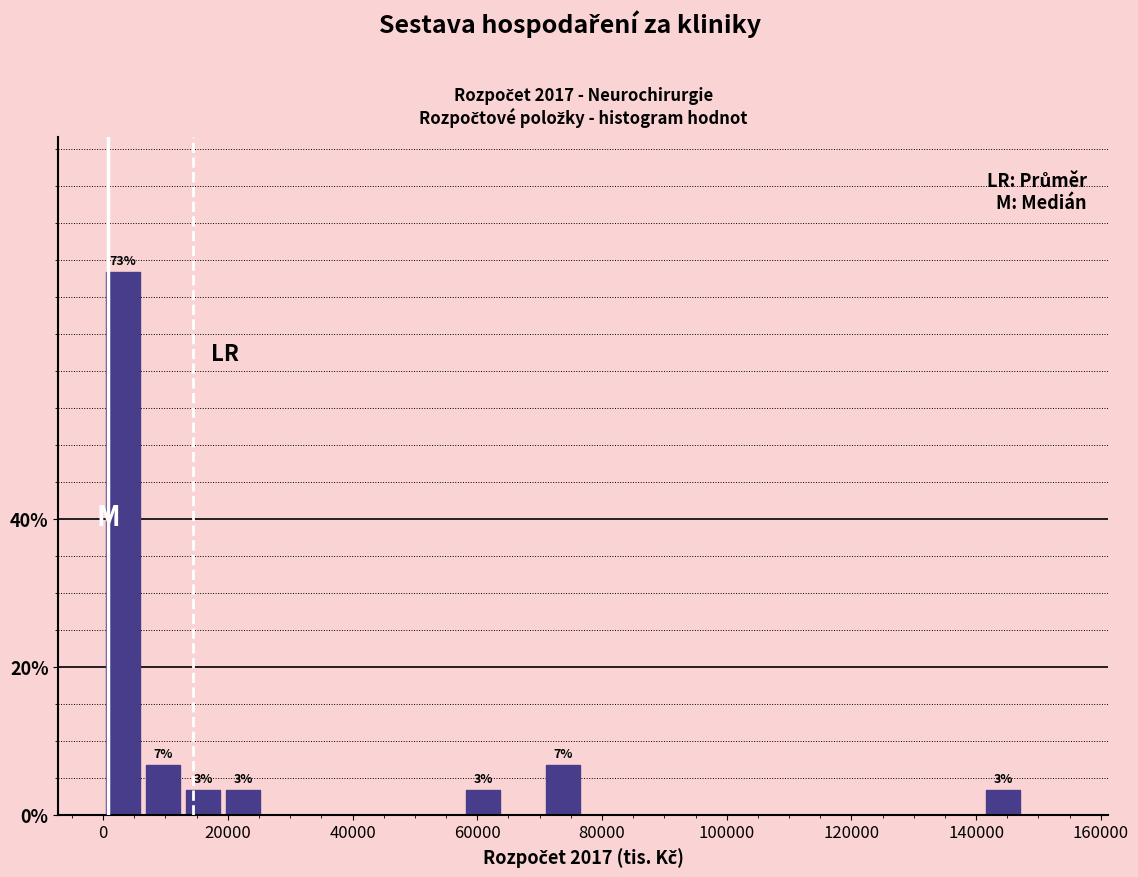

Around what value on the x-axis is the tallest bar? Give the approximate position of its centre, as read against the axis.

4000